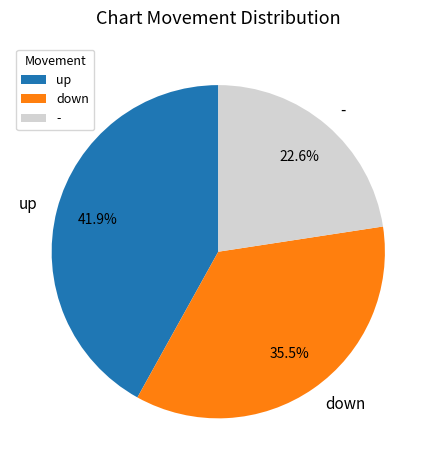

What percentage is the up slice, to the nearest percent?

42%